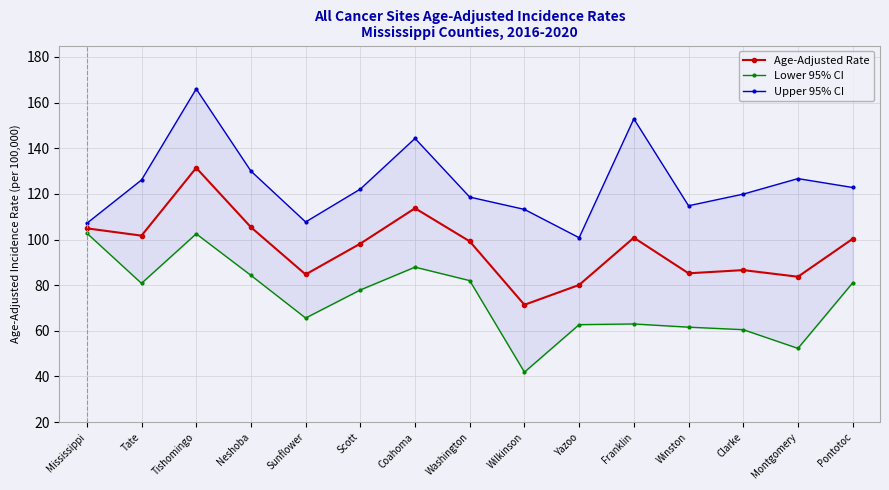

At which category is the sum across all series the highest?

Tishomingo